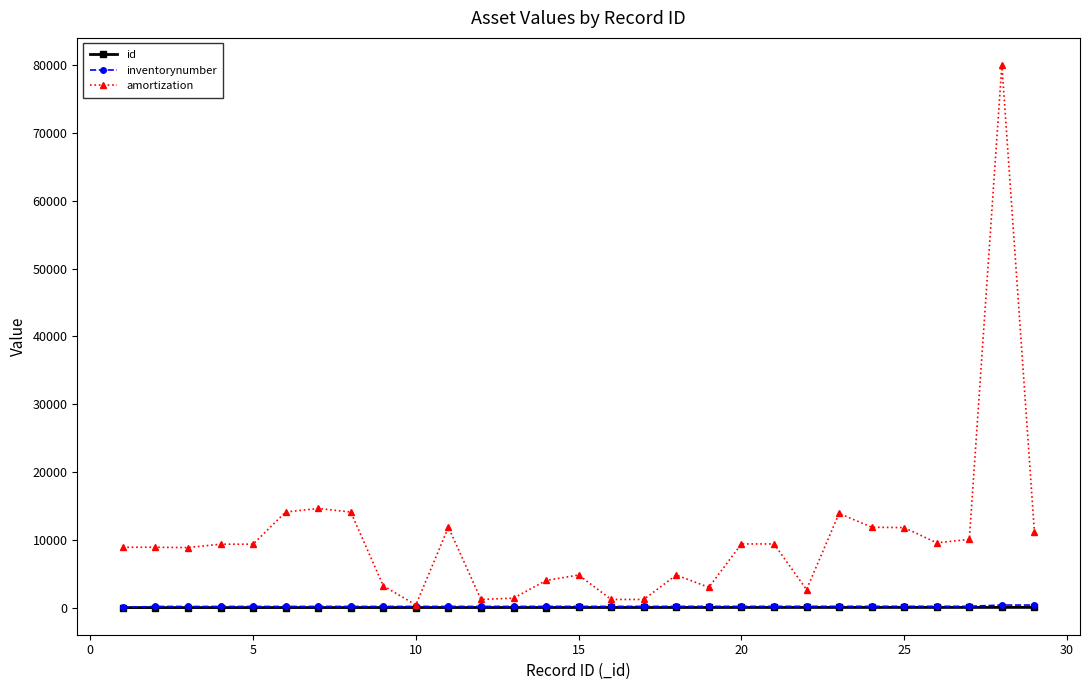

Which series has the largest range (max minus min)?

amortization